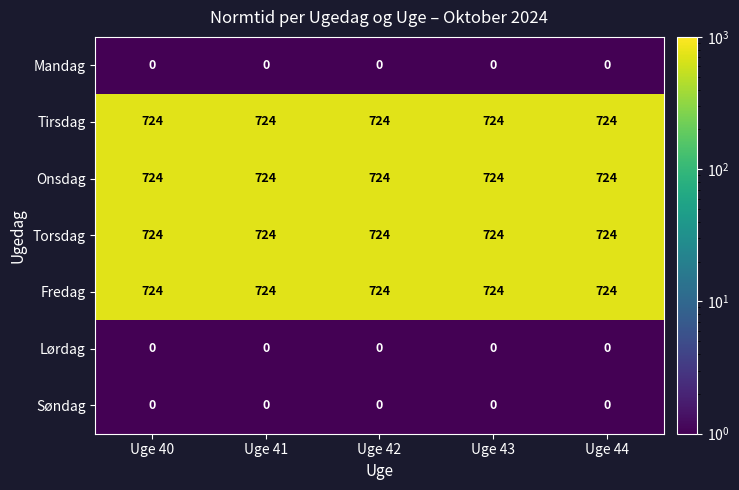

What is the total value across all series at Uge 42?

2896